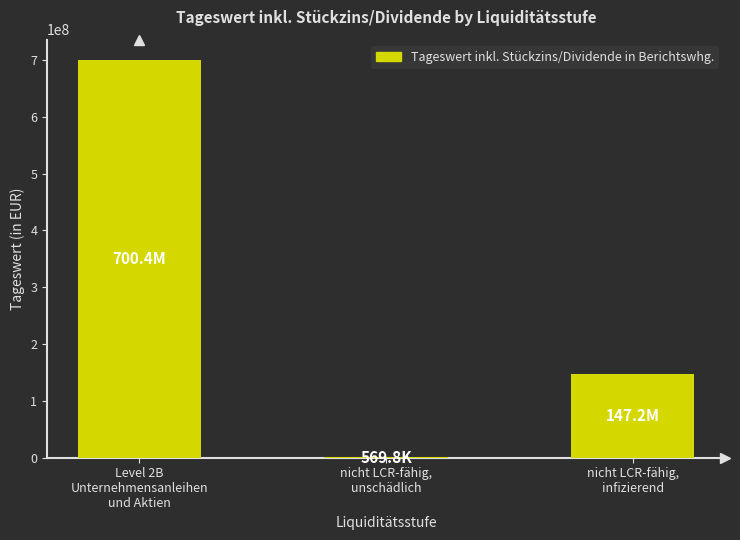

Reading left to right, what are all the values shown in this chart?

Level 2B
Unternehmensanleihen
und Aktien=700429497.6	nicht LCR-fähig,
unschädlich=569772.9	nicht LCR-fähig,
infizierend=147212622.3